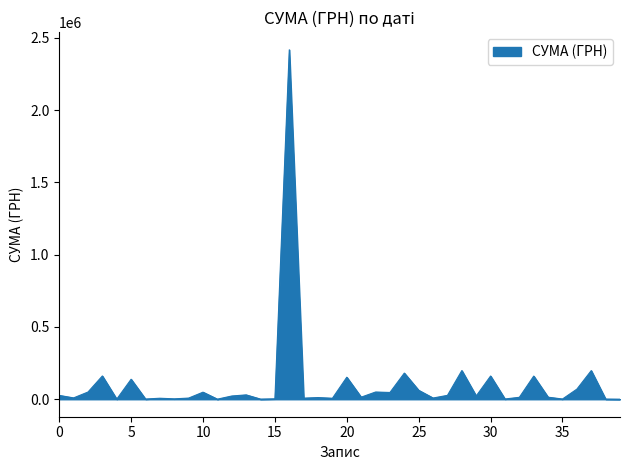

True or false: there are more than 1 points higher than both neighbors.

True